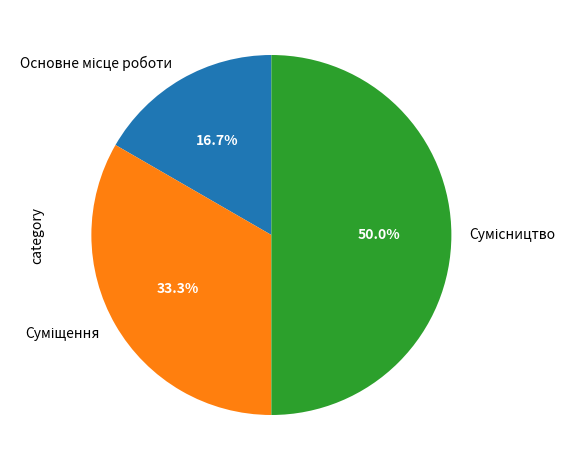

To the nearest percent, what is the difference between the largest and smallest slice percentages?

33%